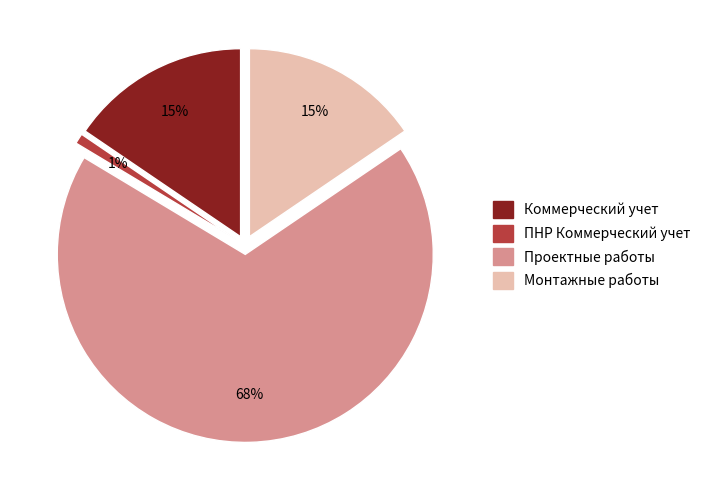

What is the total percentage of Монтажные работы and Коммерческий учет?

31.0%